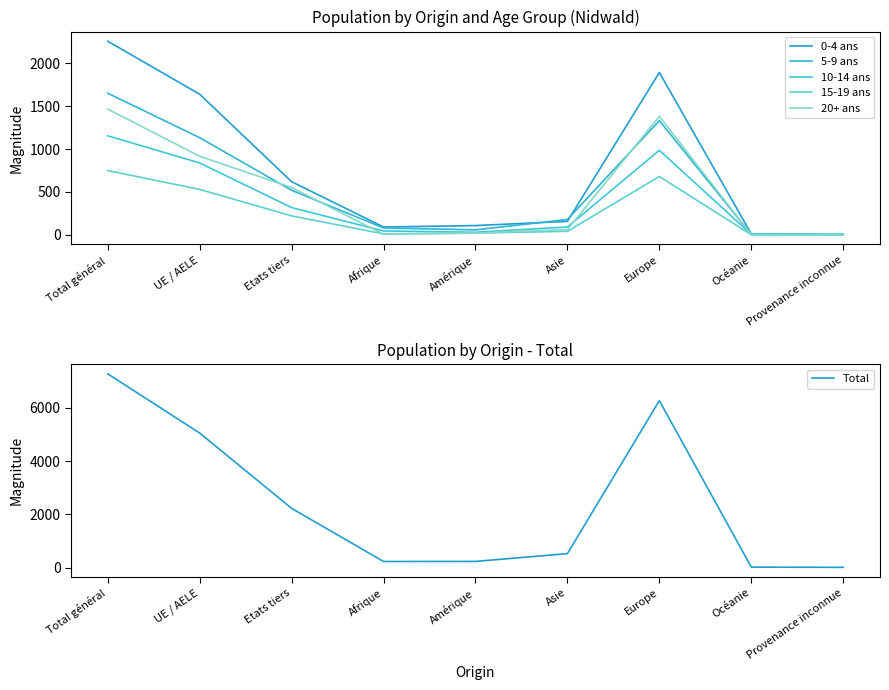

What are all the series names shown in the legend?

0-4 ans, 5-9 ans, 10-14 ans, 15-19 ans, 20+ ans, Total